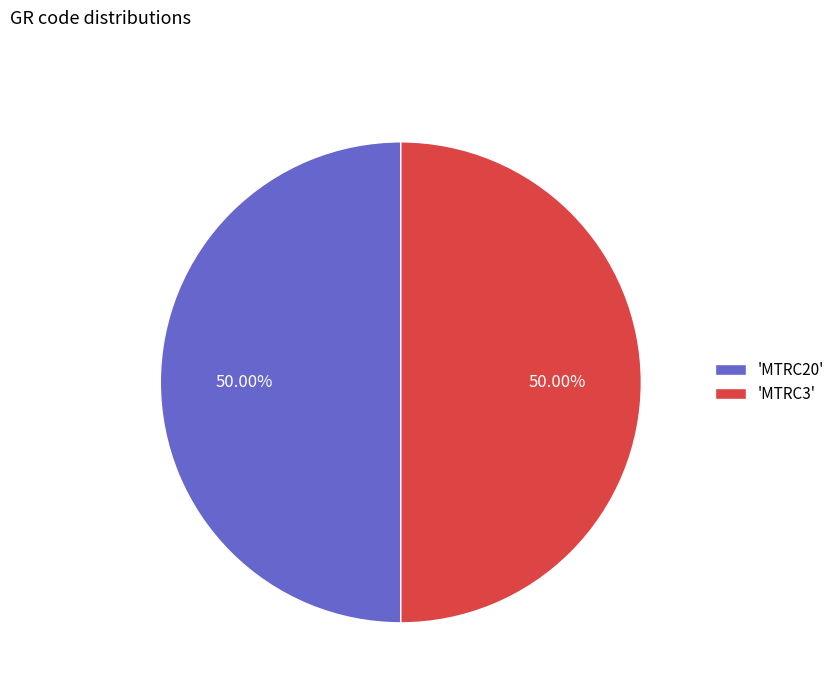

Approximately how many times larger is the value at 'MTRC3' compared to 'MTRC20'?

1.0